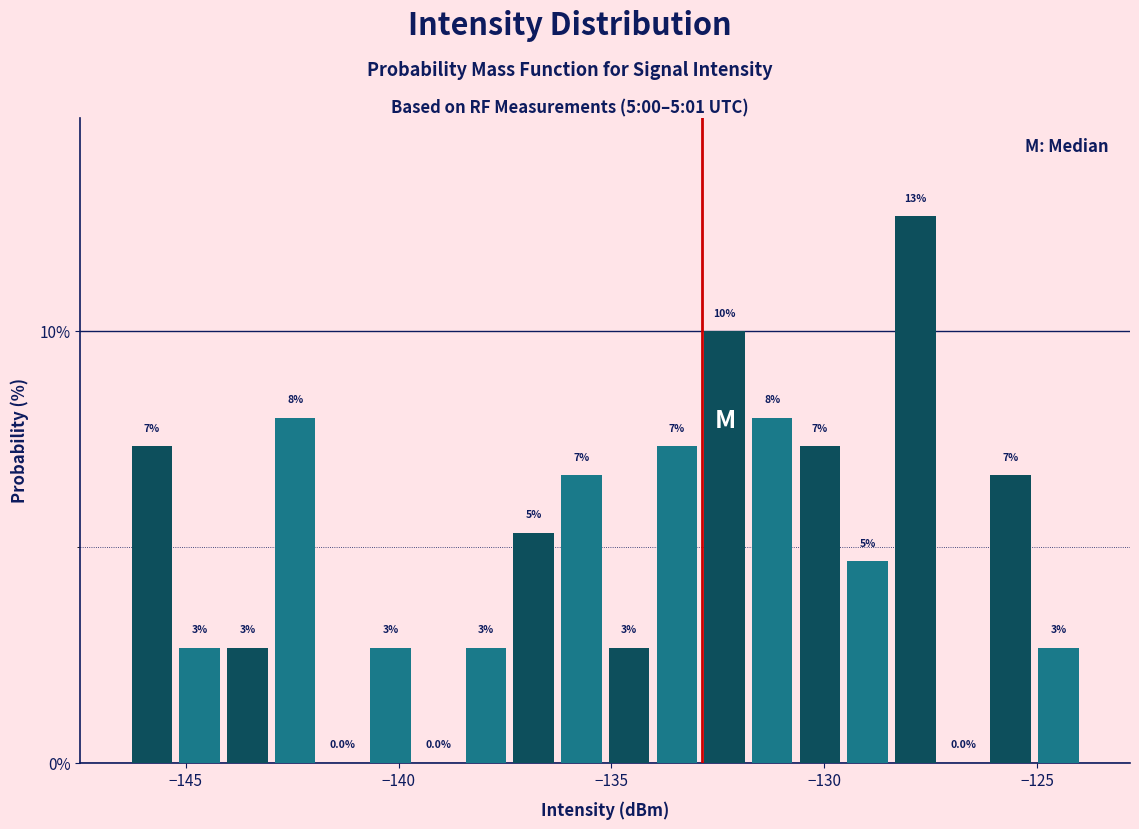

Around what value on the x-axis is the tallest bar? Give the approximate position of its centre, as read against the axis.

-128.0